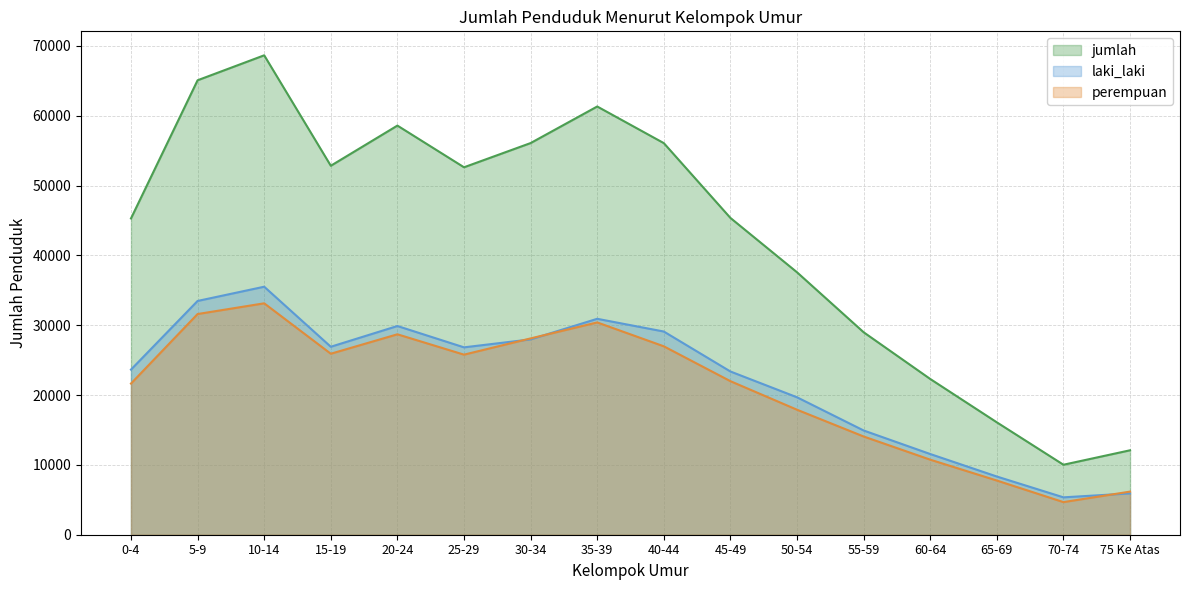

What is the difference between the highest and lowest values at 15-19?

26916